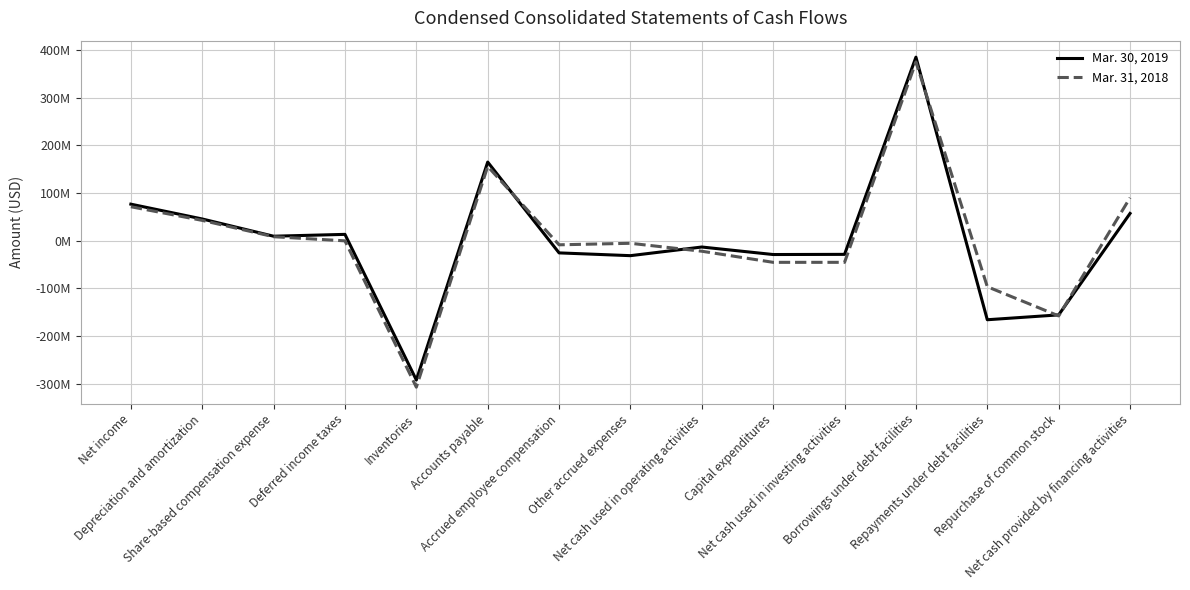

What are all the series names shown in the legend?

Mar. 30, 2019, Mar. 31, 2018